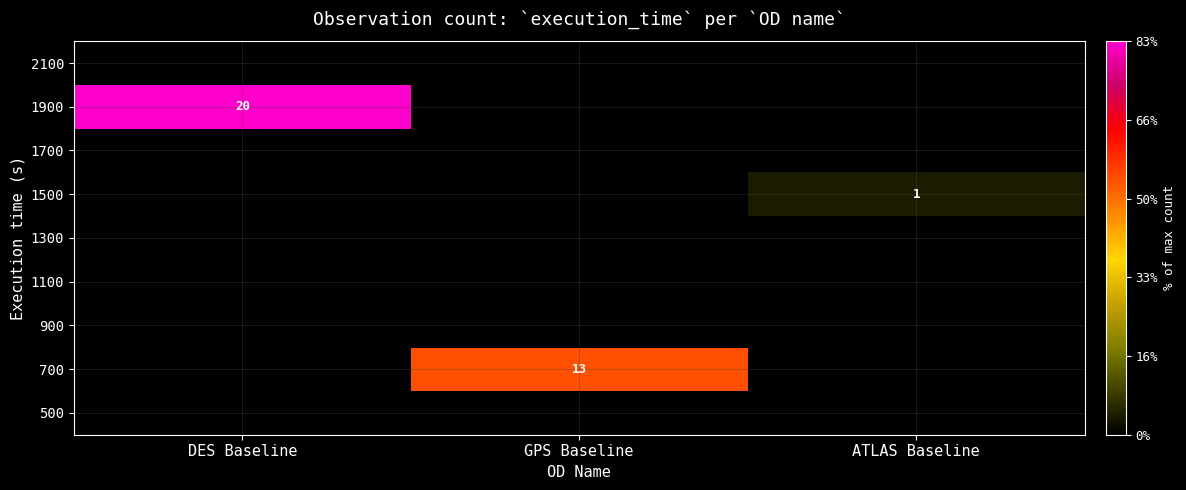

How many values in the 700 series exceed 0?

1